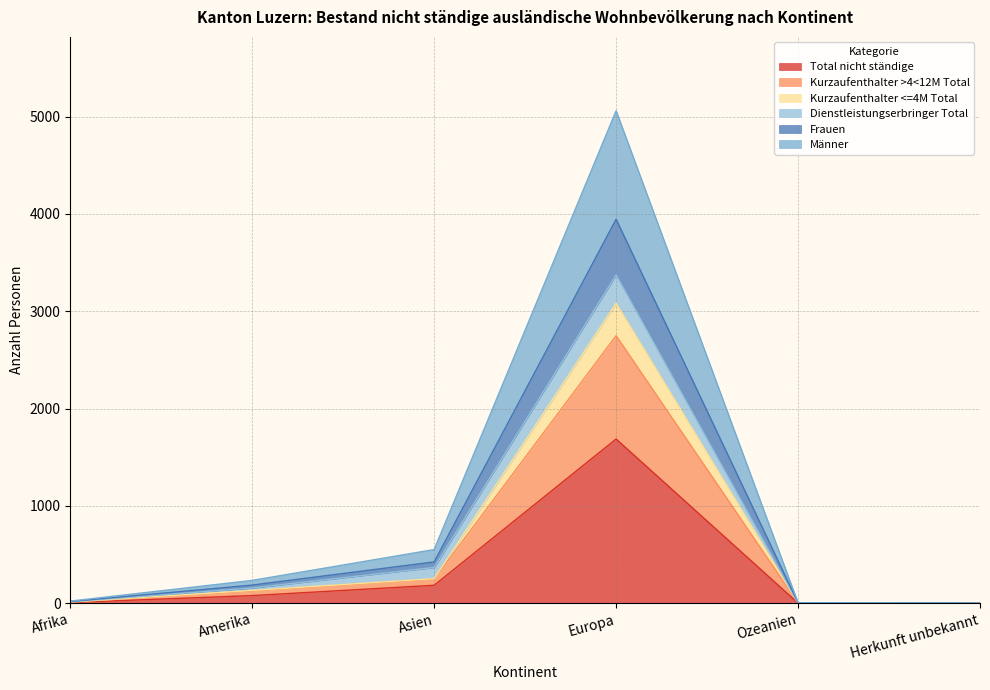

Between Afrika and Ozeanien, which series saw the biggest shift?

Männer